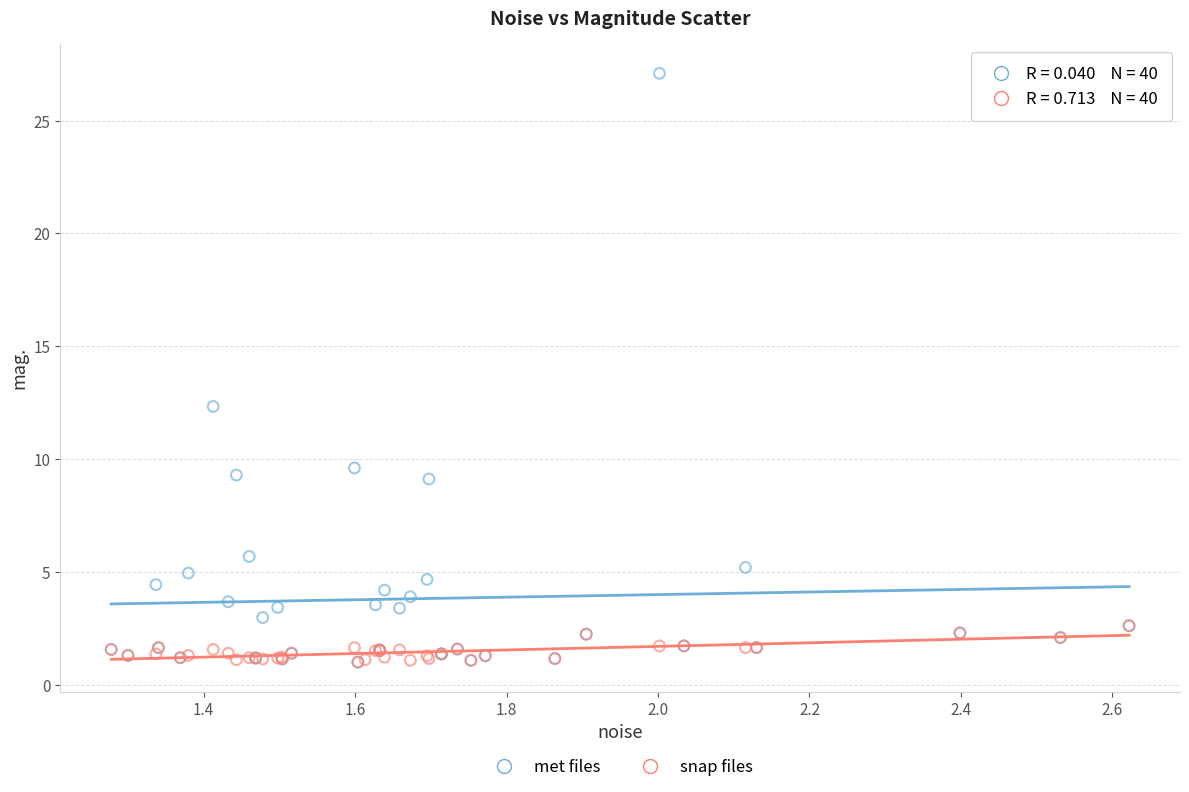

Which series reaches the maximum Y coordinate?

met files